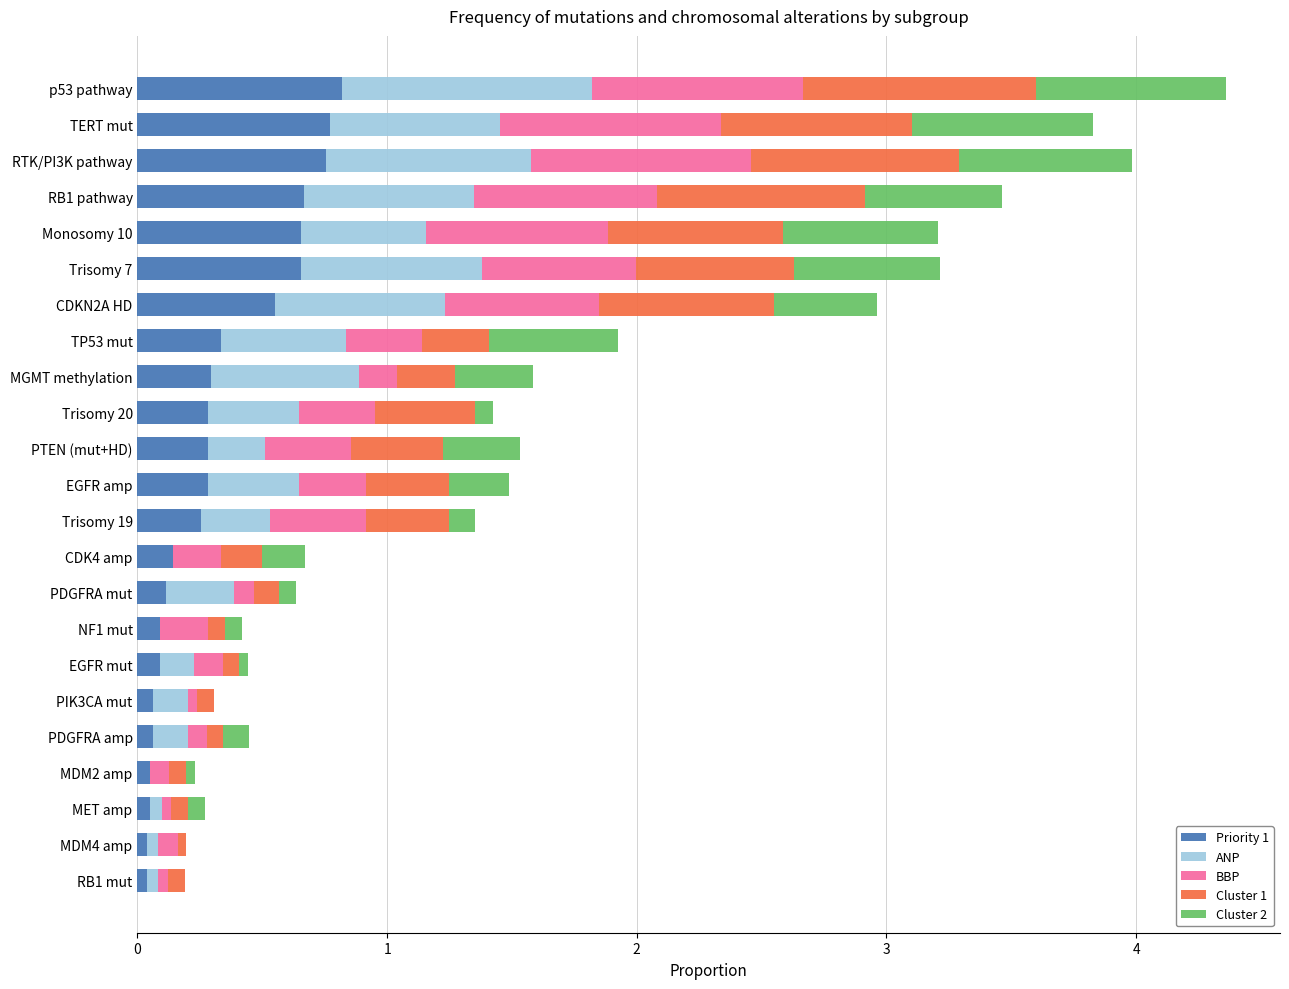

Is it true that Priority 1 equals 0.4 at RB1 pathway?

False